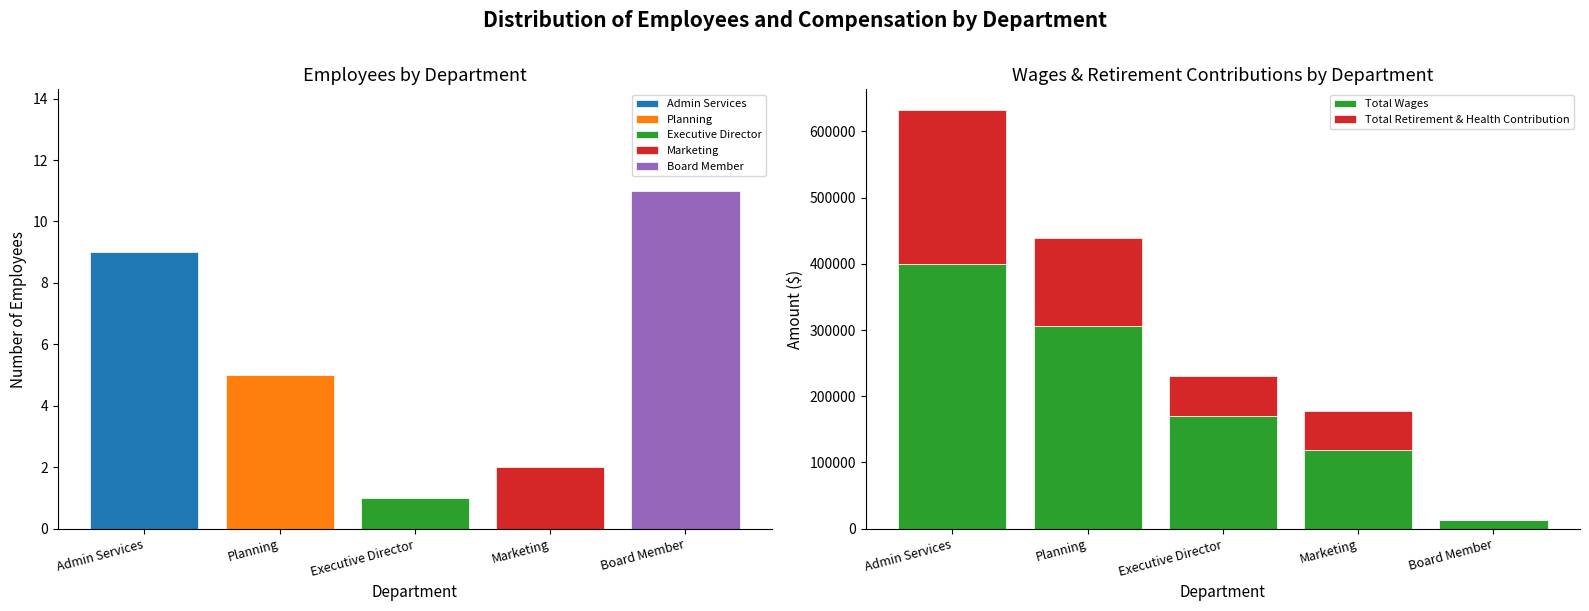

At which category is the sum across all series the highest?

Admin Services